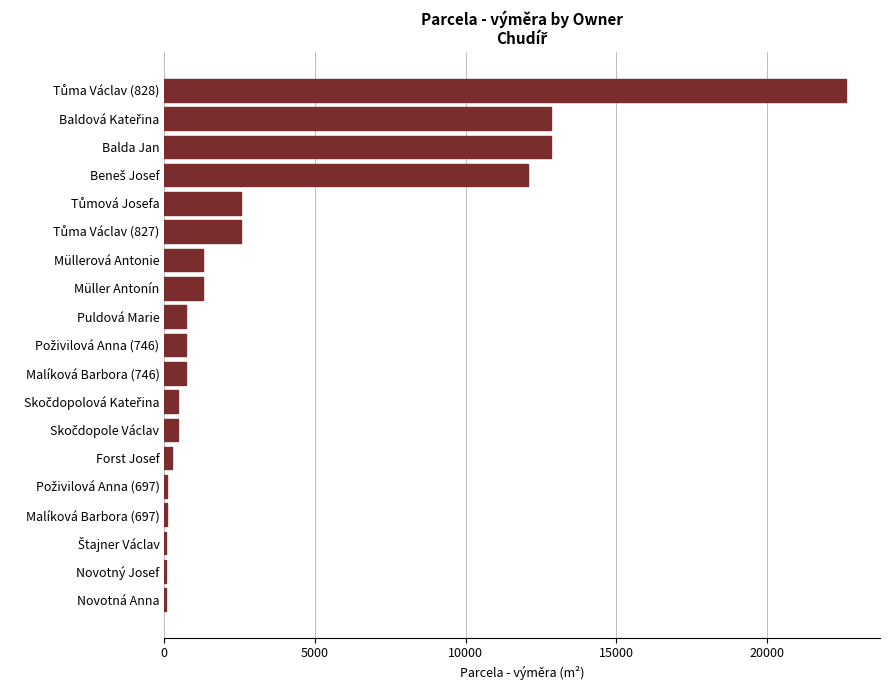

What is the greatest value displayed?

22617